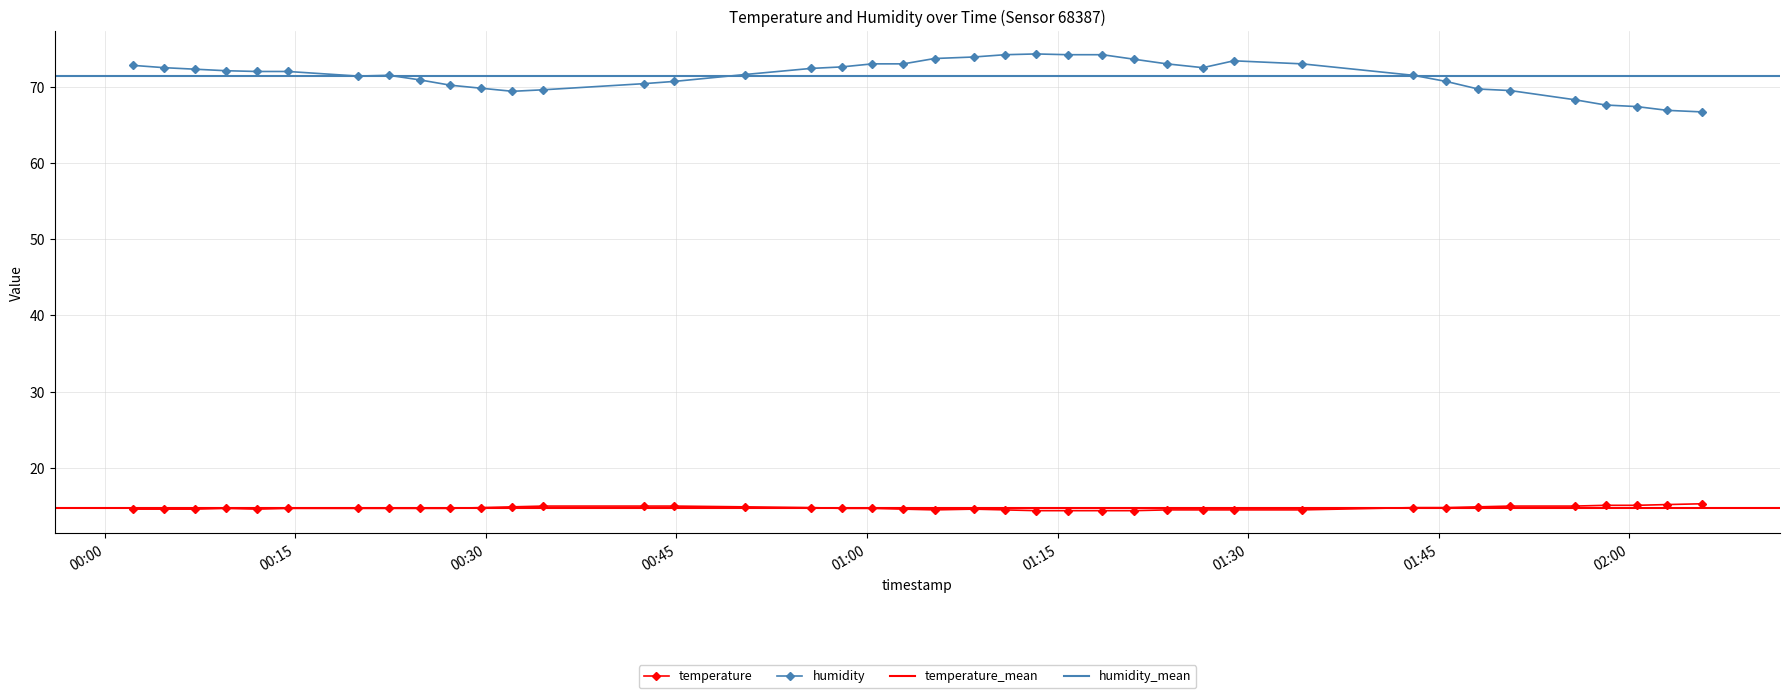

Which category has the lowest value across all series?

2023-02-26T01:13:18